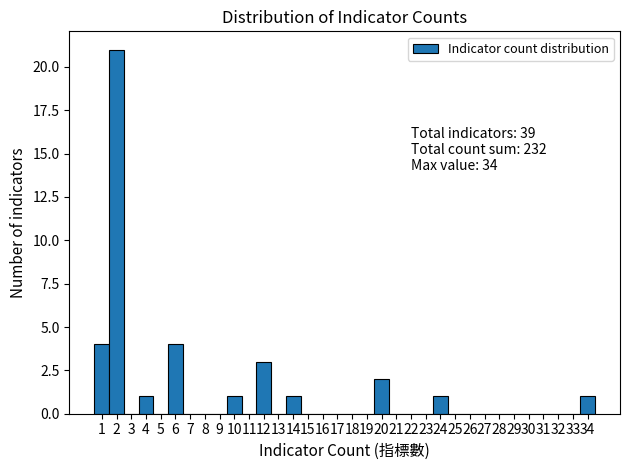

Which range on the x-axis has the tallest bar?

1.5 to 2.5